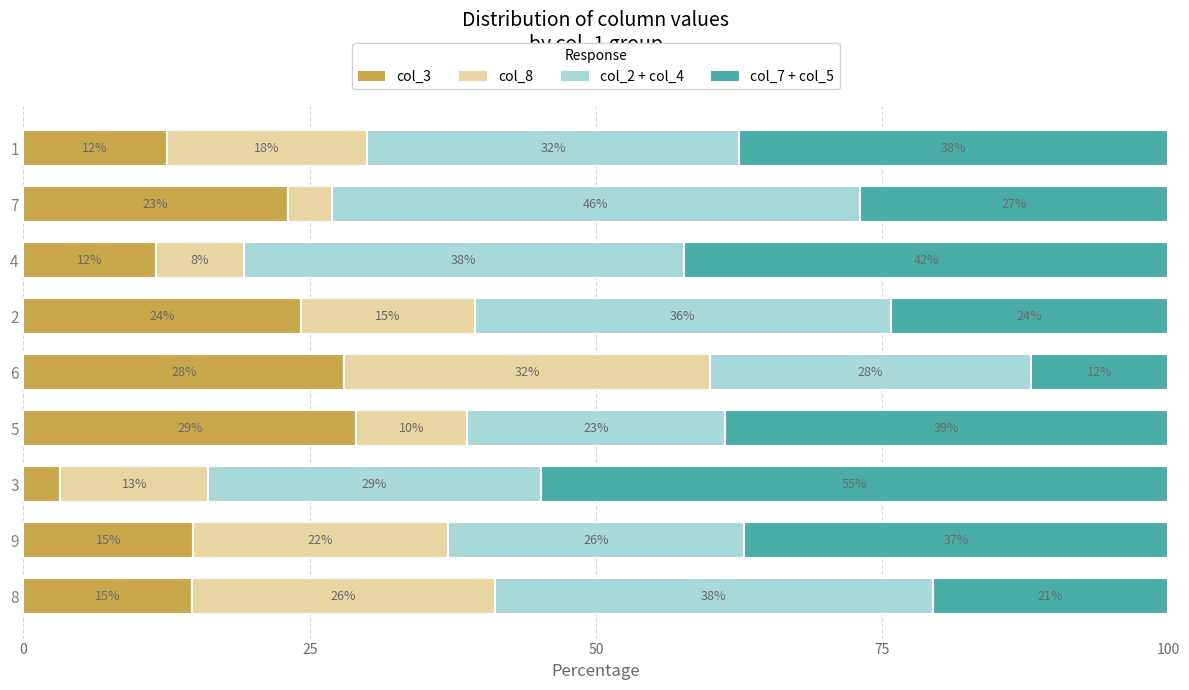

What is the total value across all series at 7?

100.0